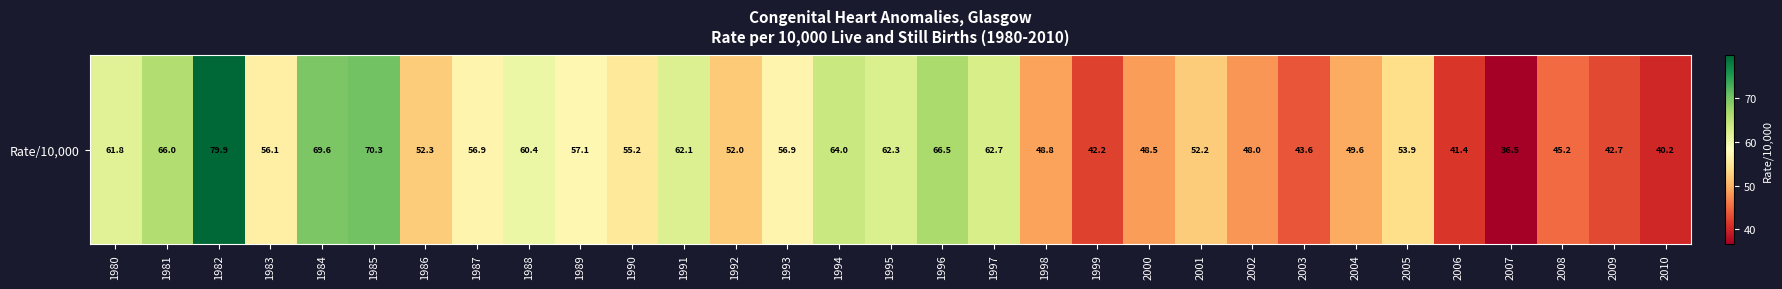

The chart shows a value of 26.1 at 2010. True or false?

False